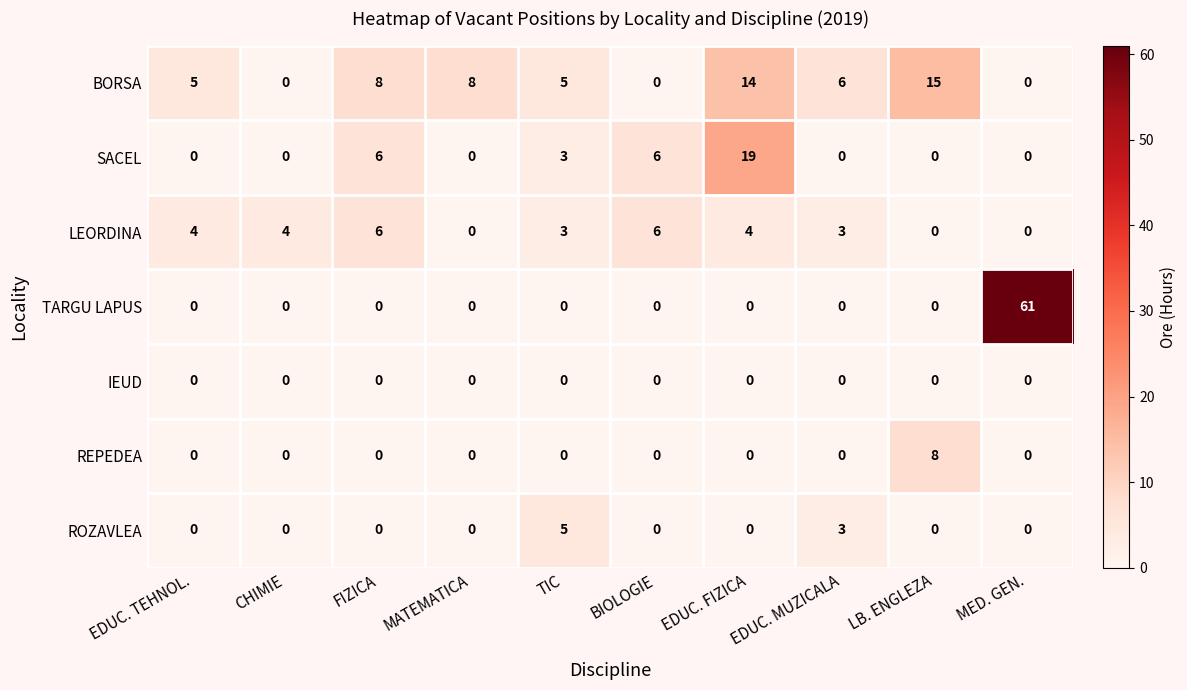

The LEORDINA series shows 2 at EDUC. TEHNOL.. True or false?

False